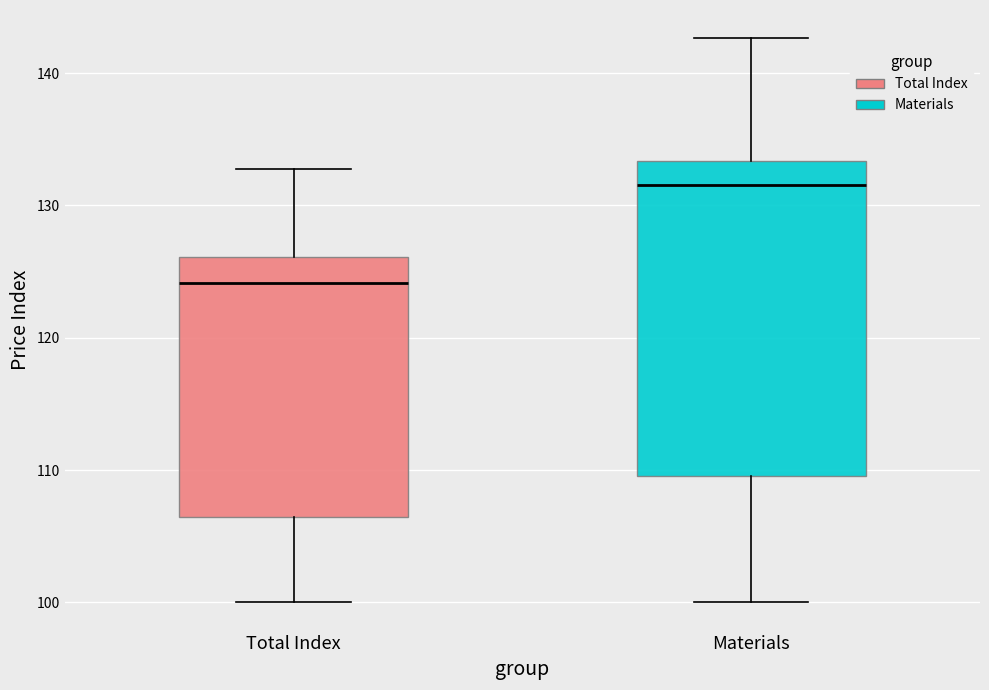

Reading left to right, read every box against the y-axis: the position of its median line, the range the box covers, and the ends of its whiskers. The values are not printed on the chart, so give them approximately, as read against the axis.

Total Index: median 124, box 106 to 126, whiskers 100 to 133
Materials: median 132, box 110 to 133, whiskers 100 to 143